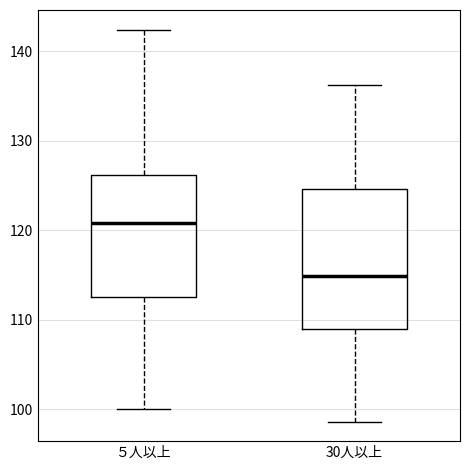

Reading left to right, transcribe this box plot: for each box, give where its median line is, the range the box spans, and where its two whiskers end, as read against the y-axis. The values are not printed on the chart, so give them approximately, as read against the axis.

５人以上: median 121, box 112 to 126, whiskers 100 to 142
30人以上: median 115, box 109 to 125, whiskers 99 to 136